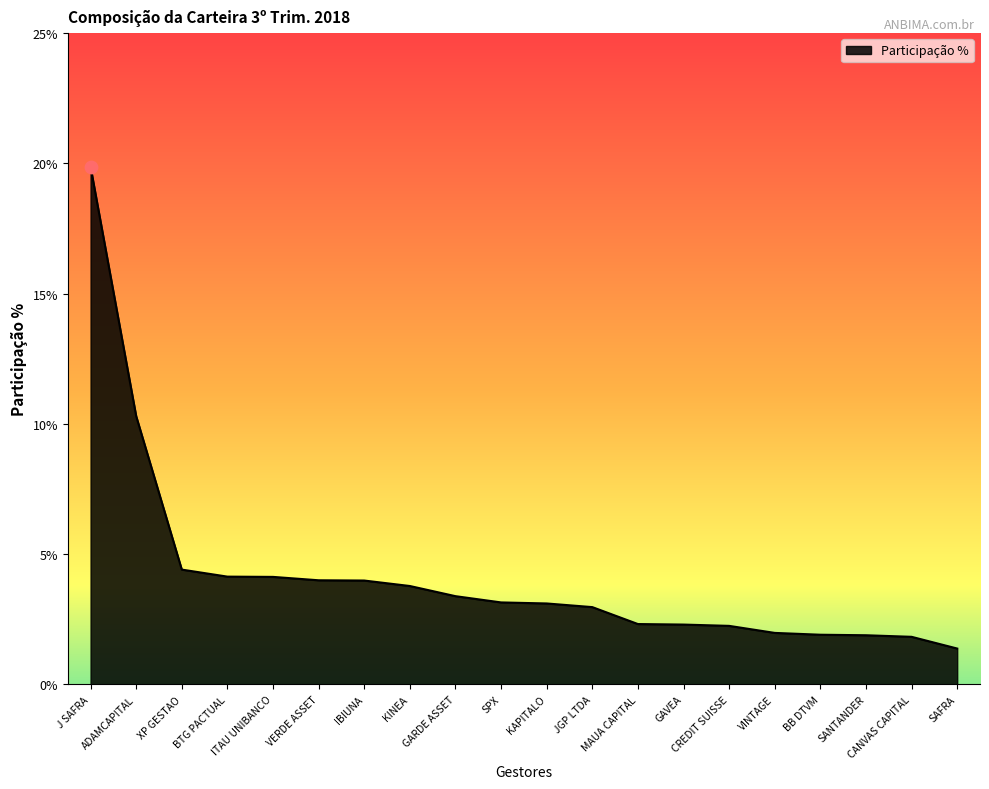

What is the ratio of the value at CANVAS CAPITAL to the value at BB DTVM?

1.0